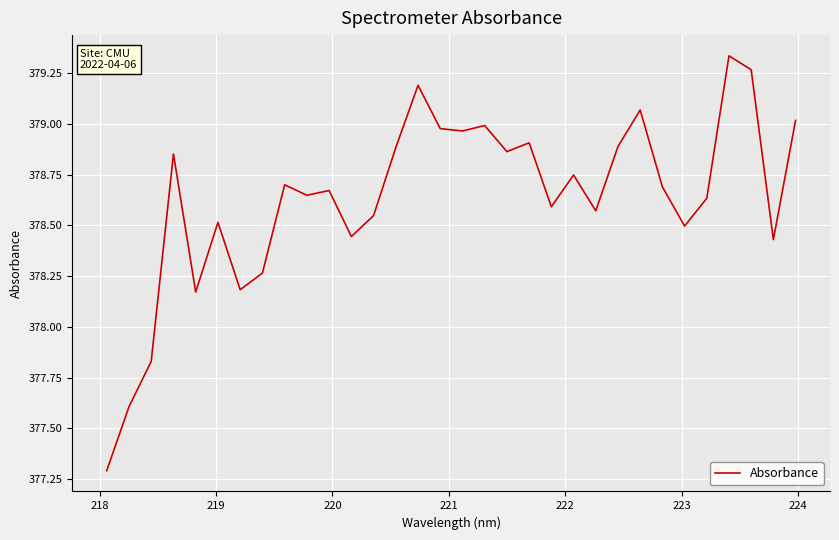

What is the smallest value displayed?

377.3